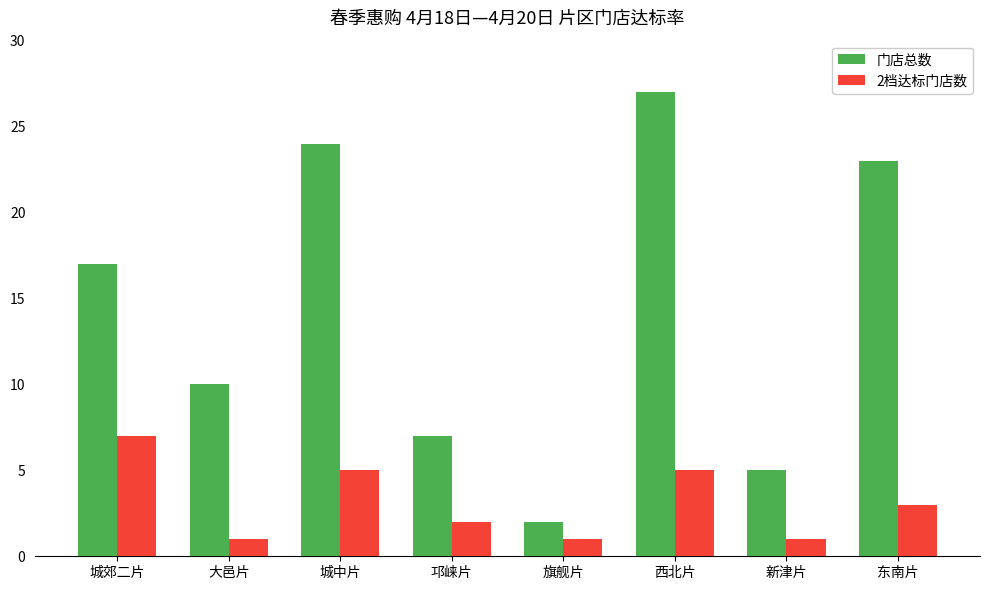

What are all the series names shown in the legend?

门店总数, 2档达标门店数